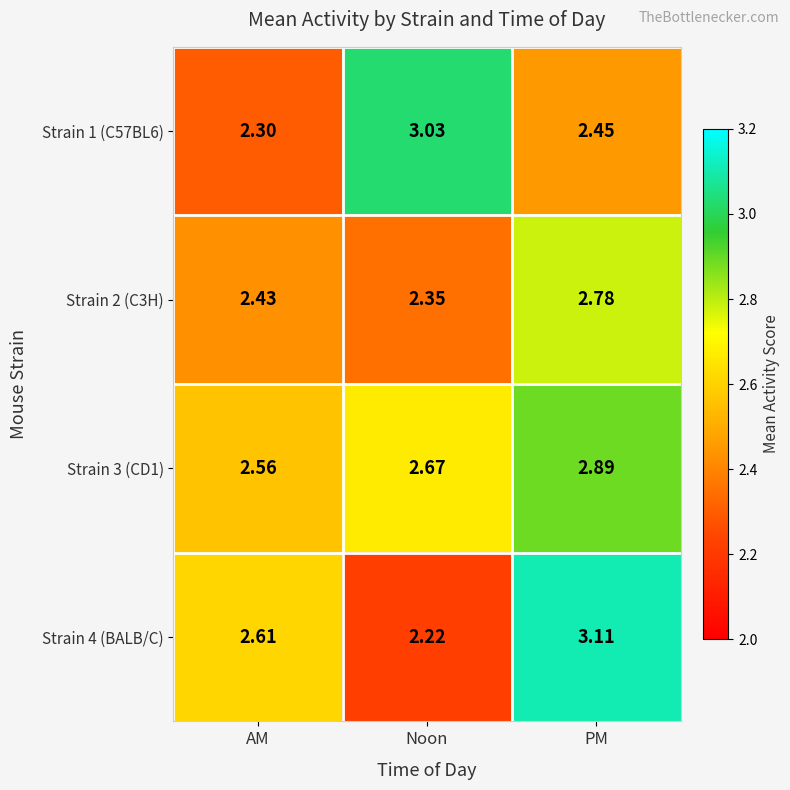

At which category is the sum across all series the highest?

PM